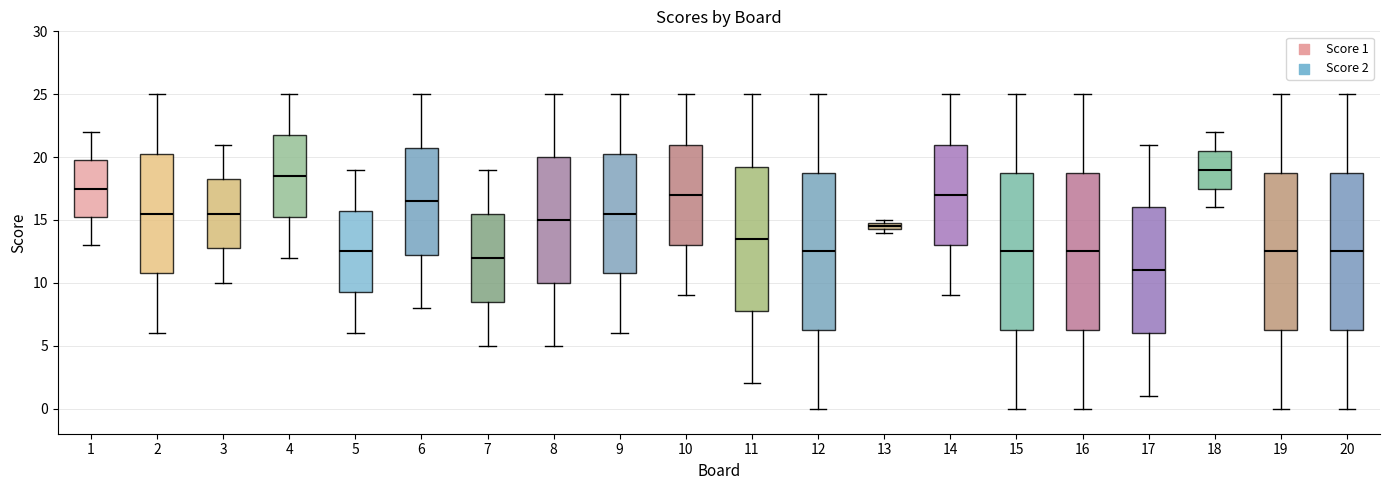

Where does the median line of the box at x = 5 sit on the y-axis? The values are not printed on the chart, so give them approximately, as read against the axis.

12.5